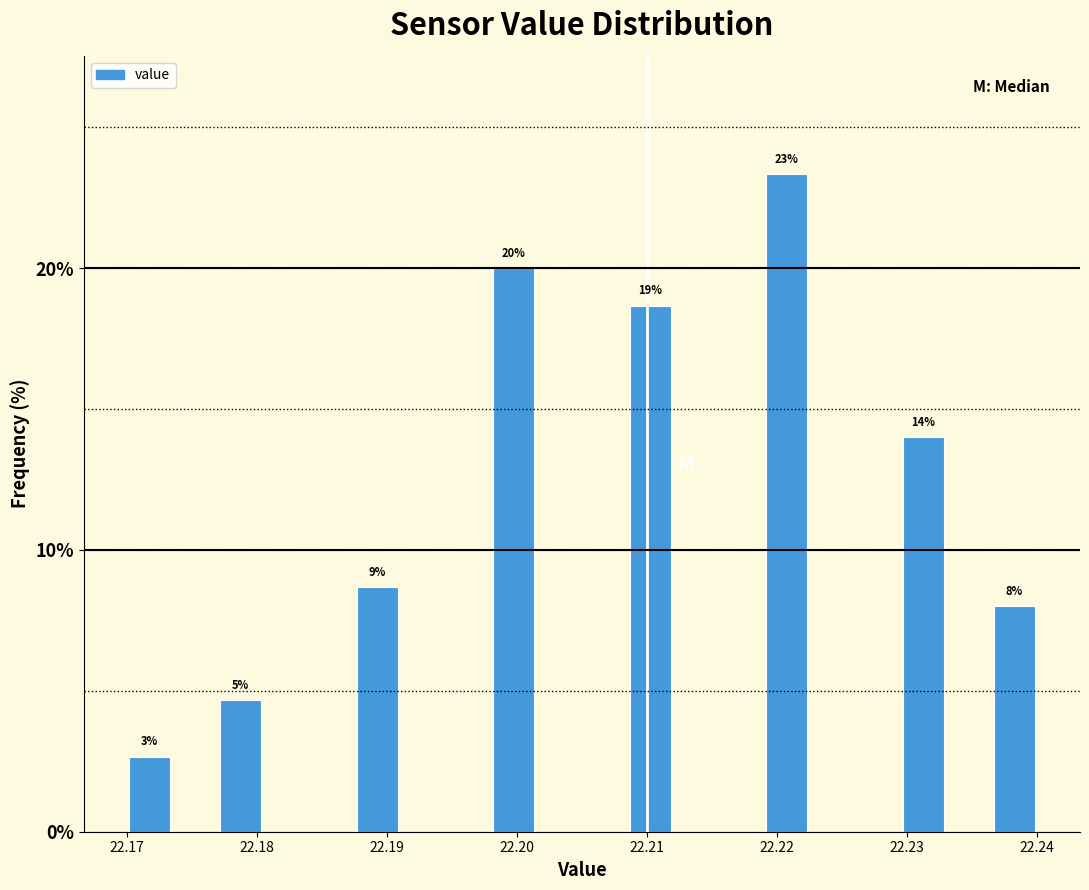

Read against the x-axis, roughly where is the centre of the tallest bar?

22.221